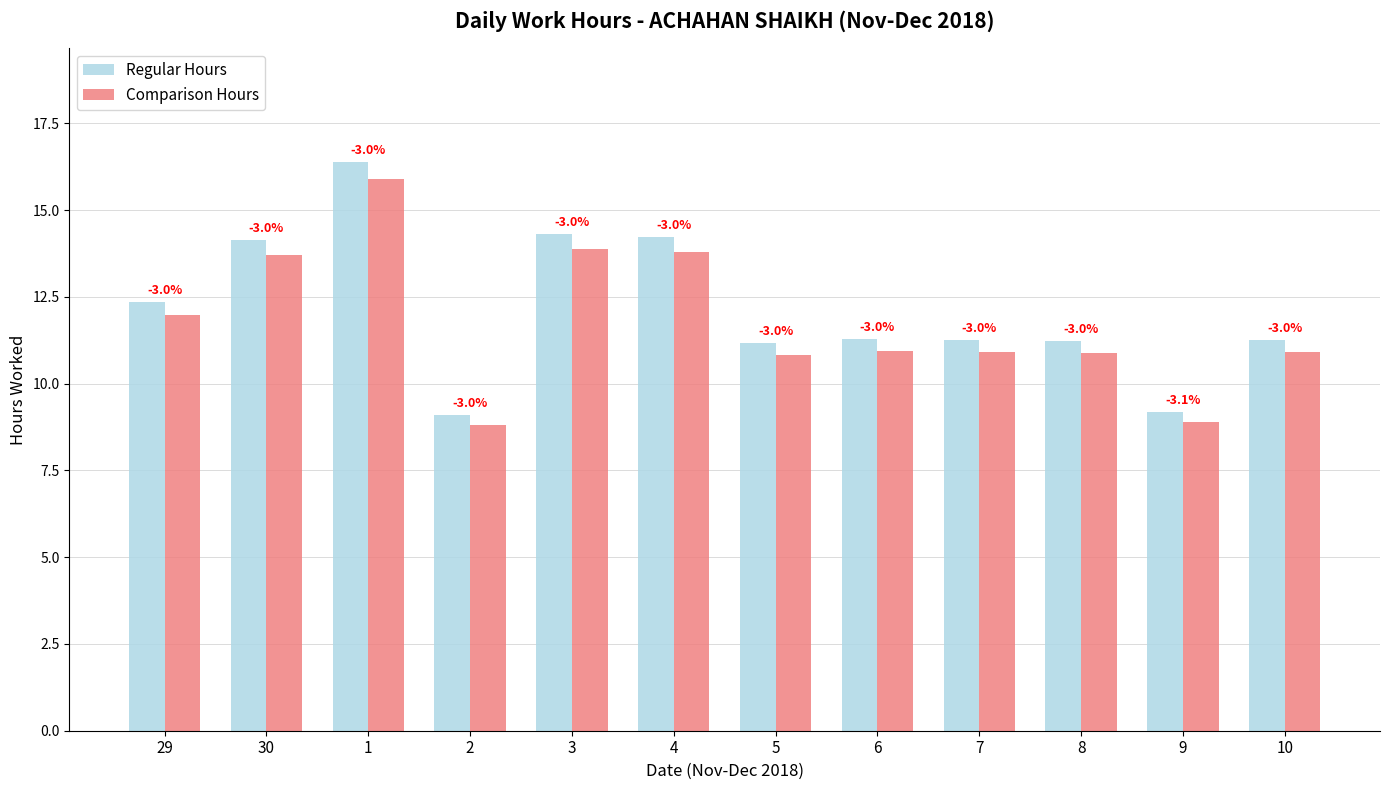

What are all the series names shown in the legend?

Regular Hours, Comparison Hours